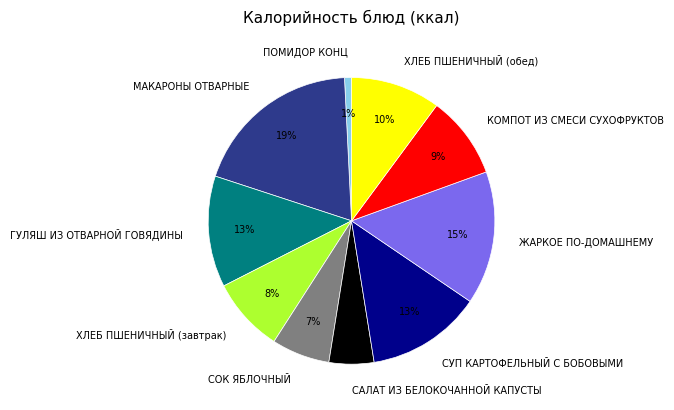

To the nearest percent, what is the combined percentage of САЛАТ ИЗ БЕЛОКОЧАННОЙ КАПУСТЫ and ПОМИДОР КОНЦ?

6%